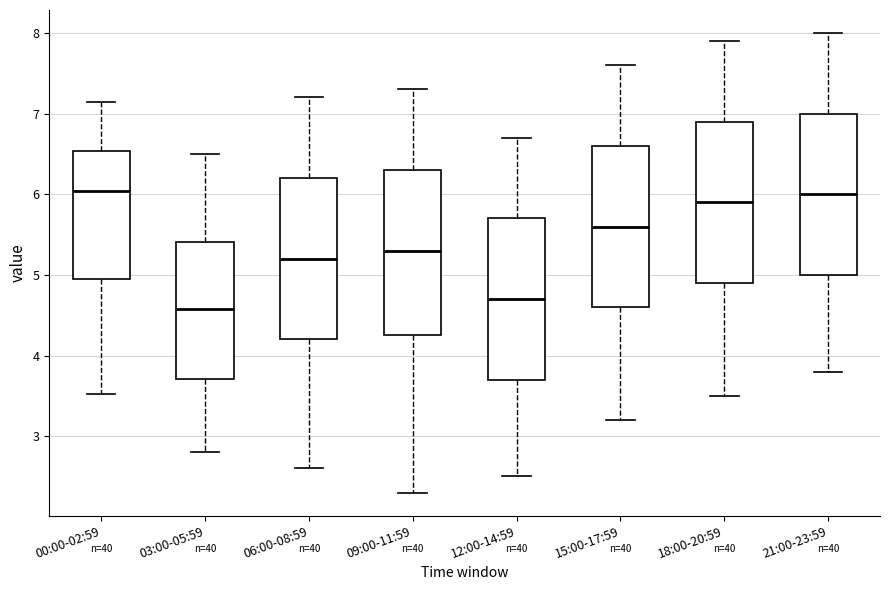

Reading left to right, read every box against the y-axis: the position of its median line, the range the box covers, and the ends of its whiskers. The values are not printed on the chart, so give them approximately, as read against the axis.

00:00-02:59: median 6.0, box 5.0 to 6.5, whiskers 3.5 to 7.2
03:00-05:59: median 4.6, box 3.7 to 5.4, whiskers 2.8 to 6.5
06:00-08:59: median 5.2, box 4.2 to 6.2, whiskers 2.6 to 7.2
09:00-11:59: median 5.3, box 4.3 to 6.3, whiskers 2.3 to 7.3
12:00-14:59: median 4.7, box 3.7 to 5.7, whiskers 2.5 to 6.7
15:00-17:59: median 5.6, box 4.6 to 6.6, whiskers 3.2 to 7.6
18:00-20:59: median 5.9, box 4.9 to 6.9, whiskers 3.5 to 7.9
21:00-23:59: median 6.0, box 5.0 to 7.0, whiskers 3.8 to 8.0